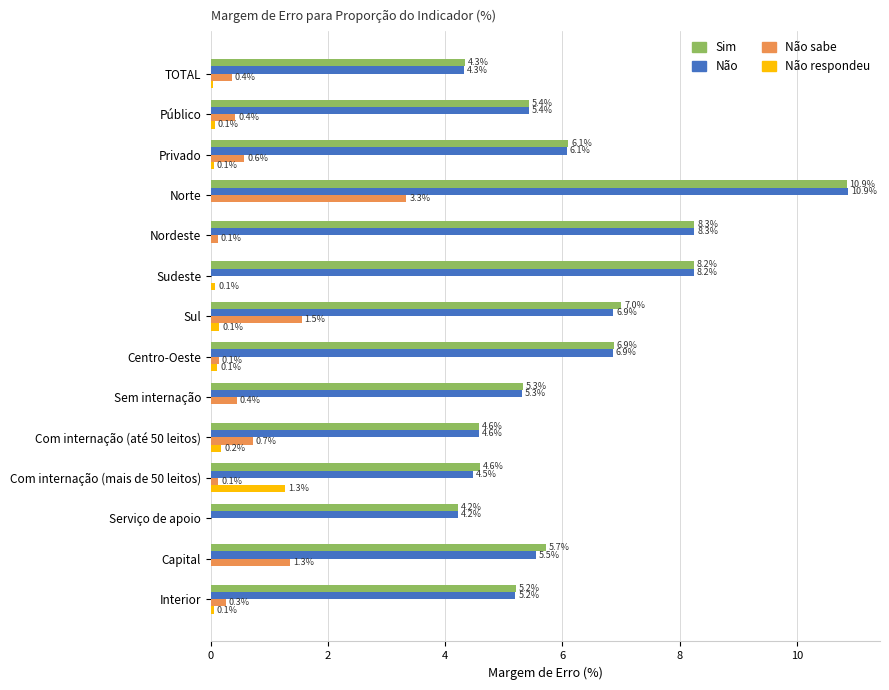

What is the highest value of the Não series?

10.9